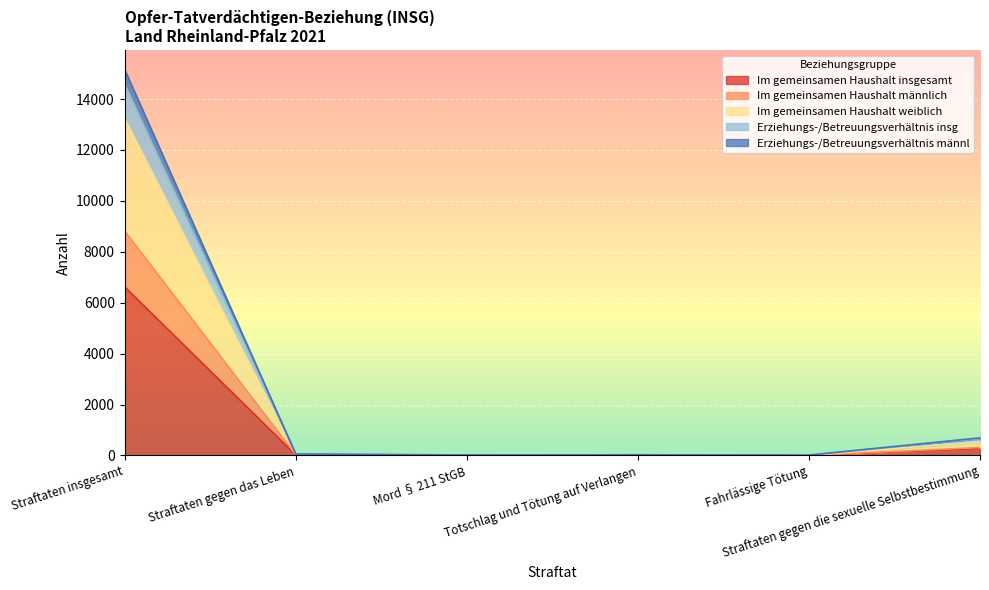

At which label is Im gemeinsamen Haushalt insgesamt closest to 3313?

Straftaten gegen die sexuelle Selbstbestimmung